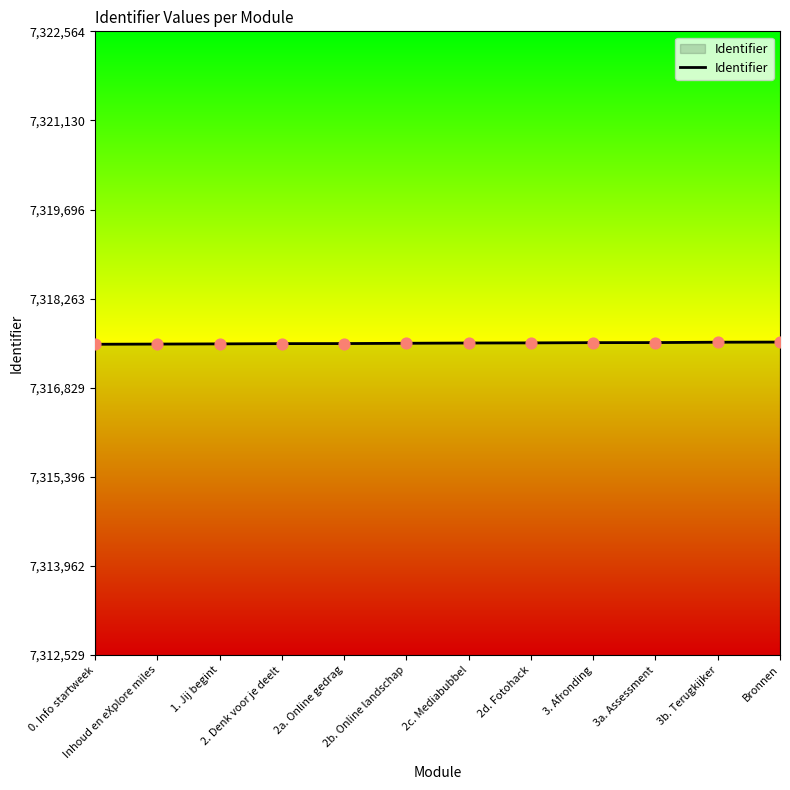

What is the change in value from 3a. Assessment to Bronnen?

+8